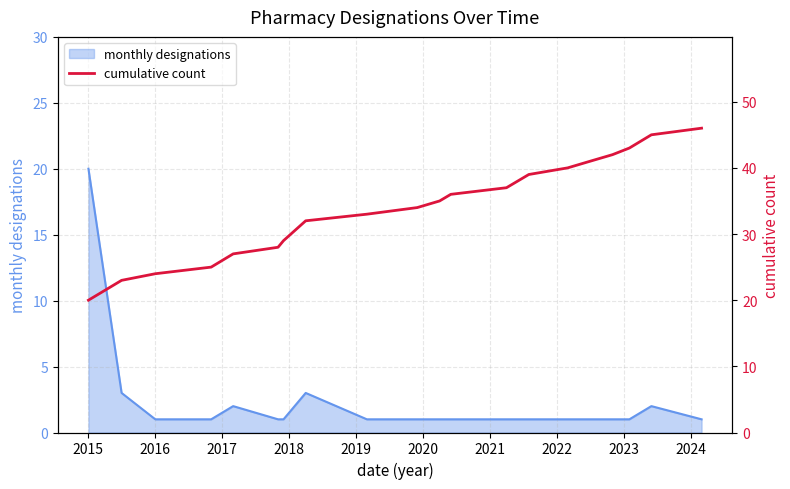

The monthly designations series shows 20 at 2015. True or false?

True